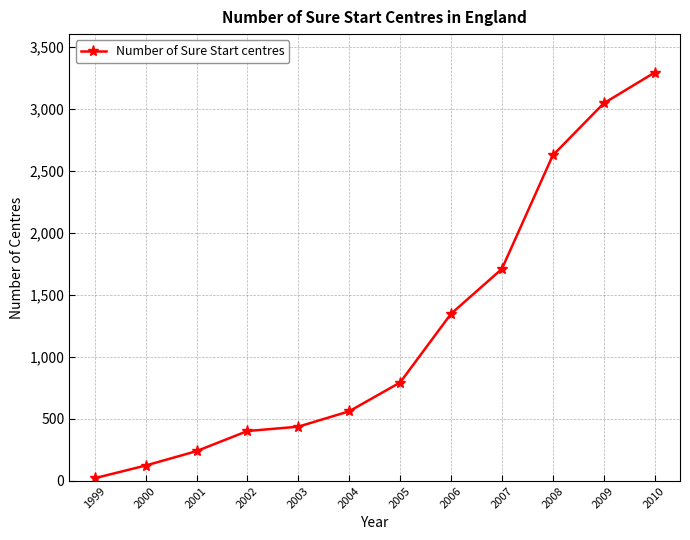

At which category does the chart reach its peak across all series?

2010